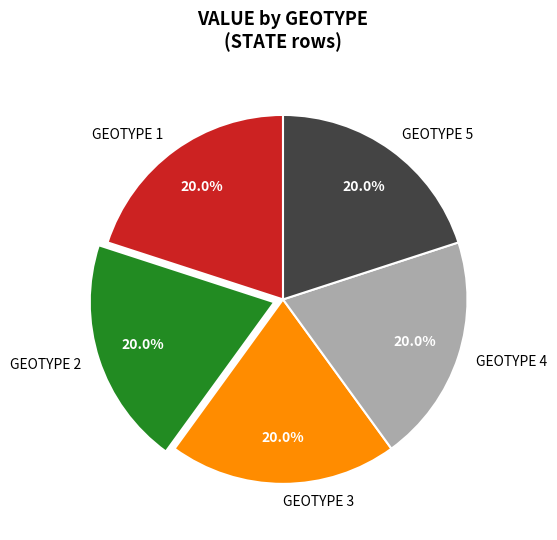

What is the ratio of the value at GEOTYPE 5 to the value at GEOTYPE 4?

1.0